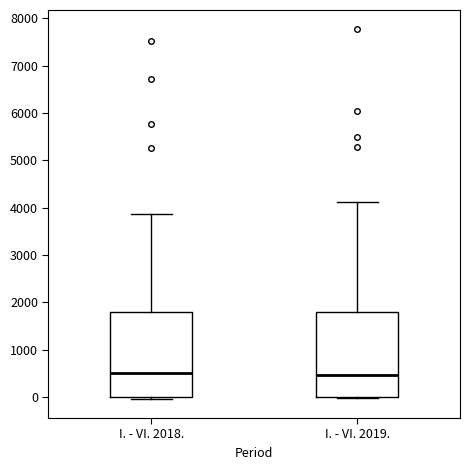

Reading left to right, transcribe this box plot: for each box, give where its median line is, the range the box spans, and where its two whiskers end, as read against the y-axis. The values are not printed on the chart, so give them approximately, as read against the axis.

I. - VI. 2018.: median 500, box 0 to 1800, whiskers 0 (just below the box's lower edge) to 3900
I. - VI. 2019.: median 500, box 0 to 1800, whiskers 0 (just below the box's lower edge) to 4100